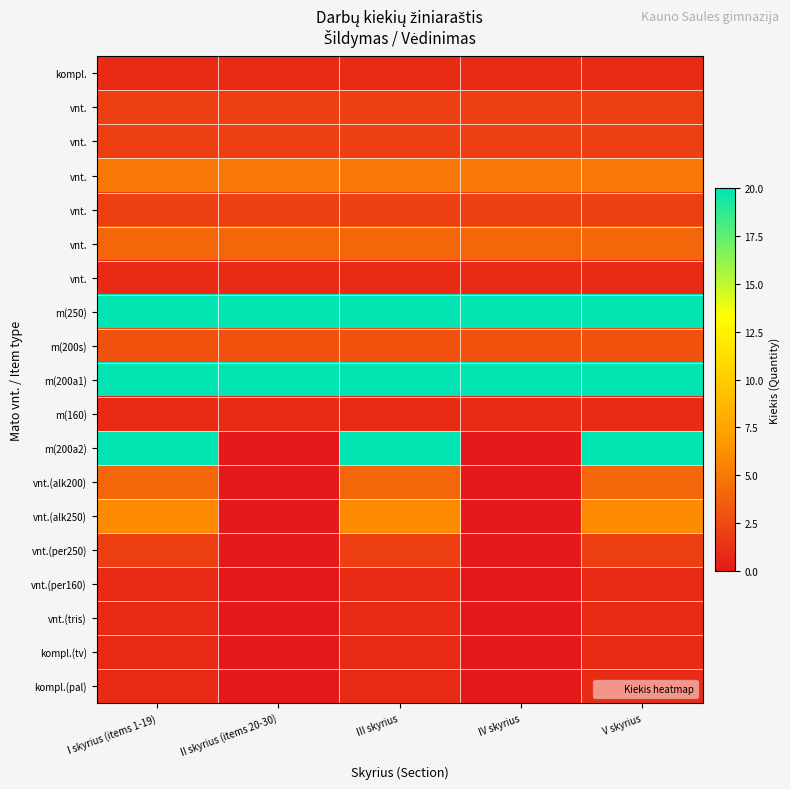

How many categories are shown in the chart?

5